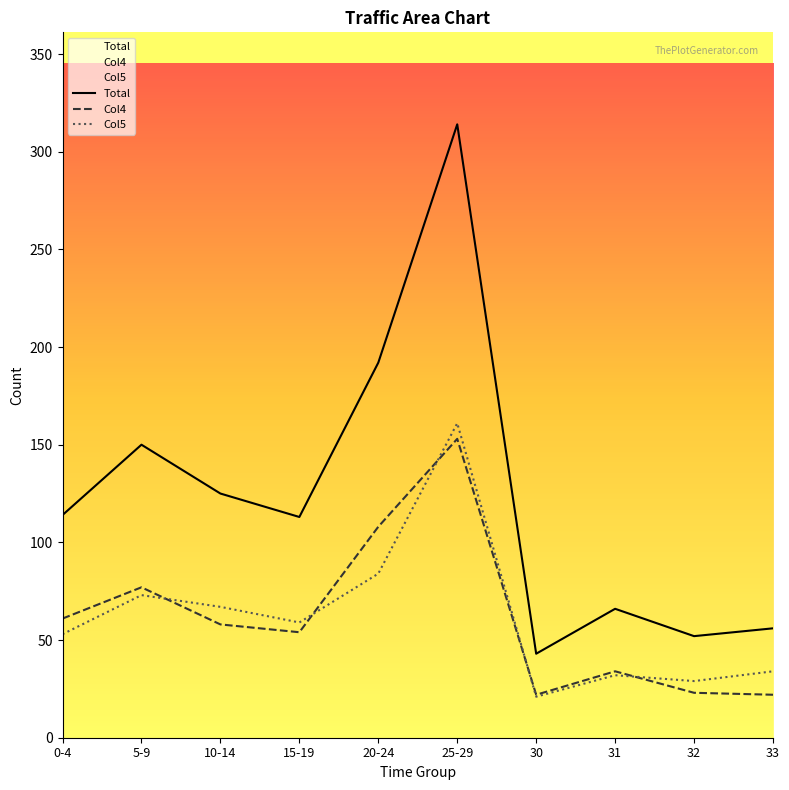

Rank the series at 10-14 from highest to lowest value.

Total, Col5, Col4